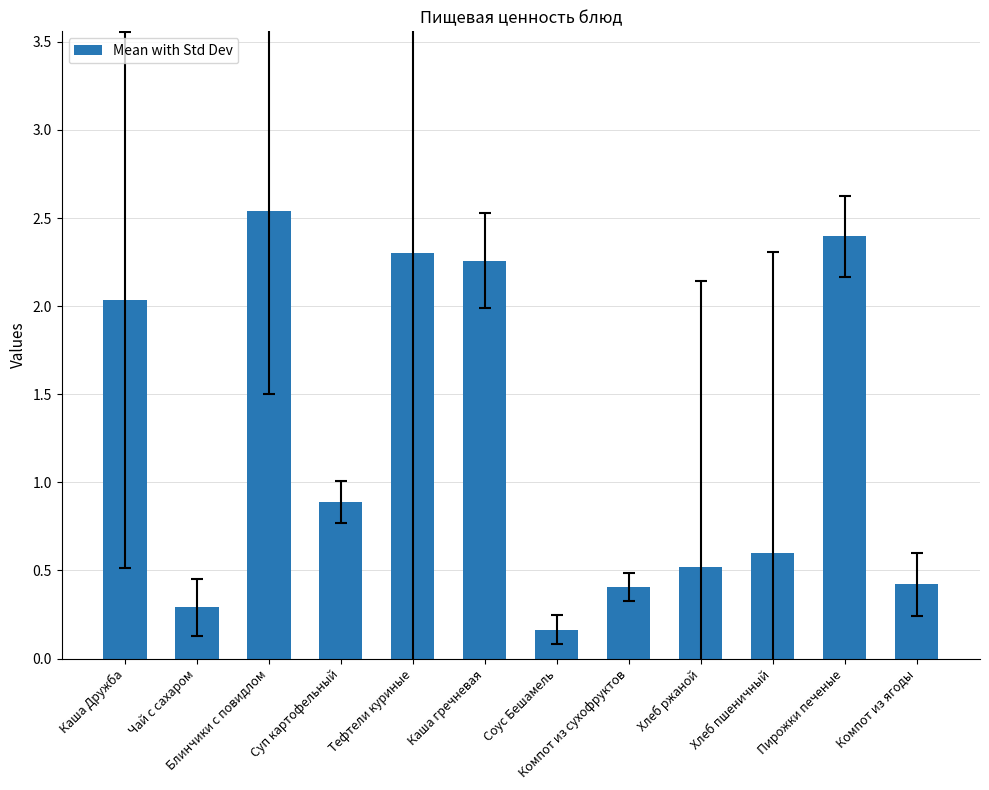

What position from the right is Суп картофельный?

9